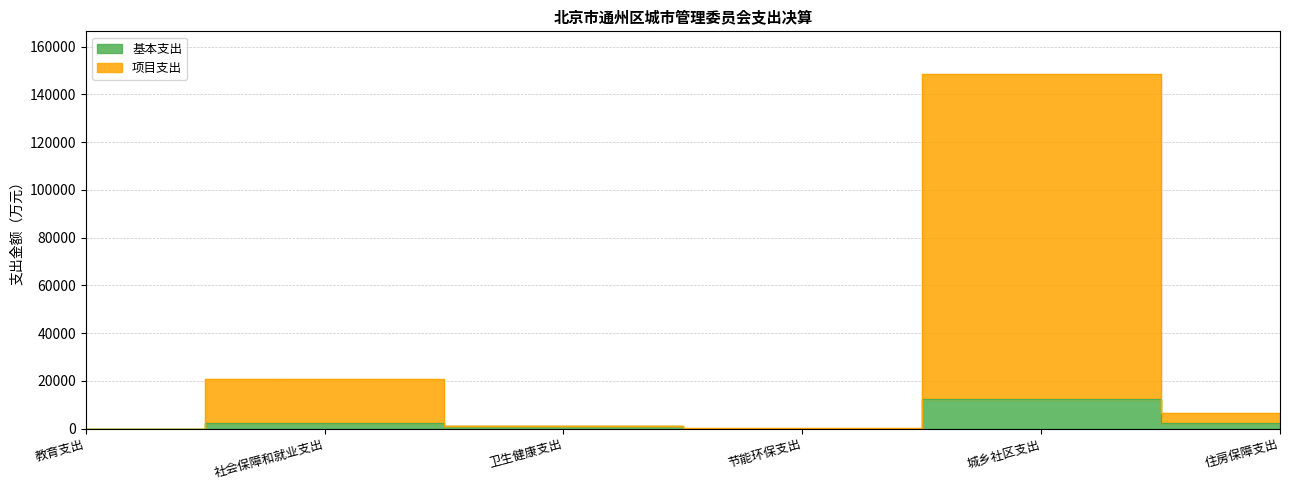

What value does the 基本支出 series have at 住房保障支出?

2421.3